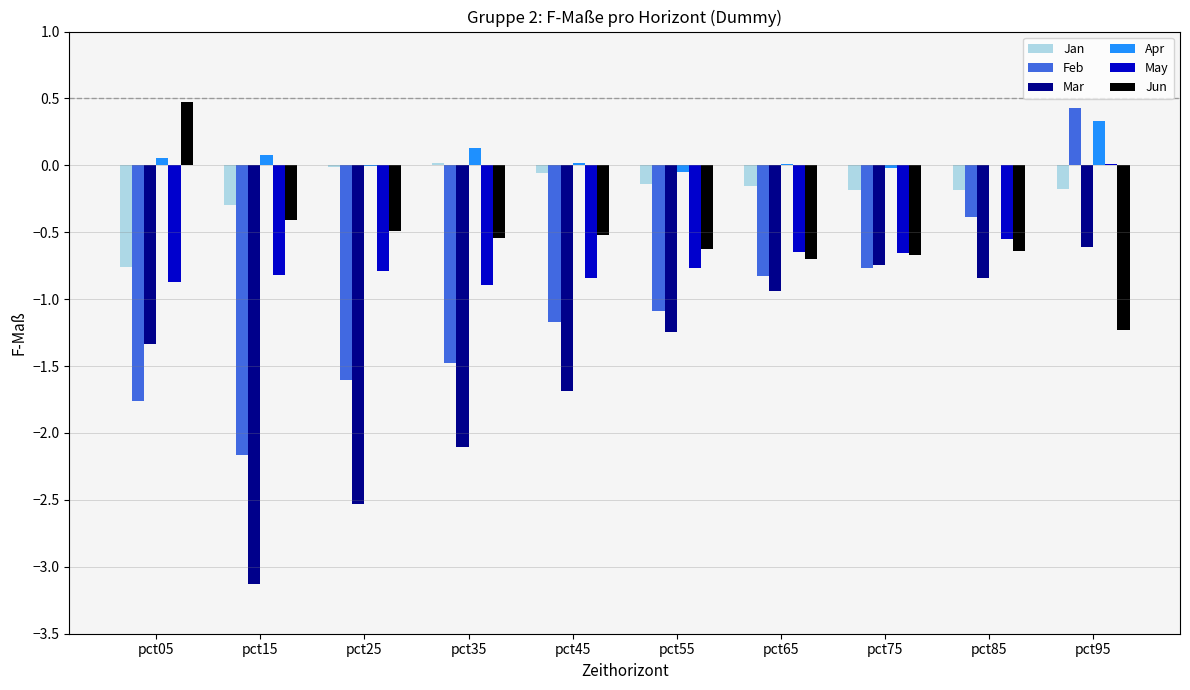

True or false: Jun has a value of -0.2 at pct65.

False